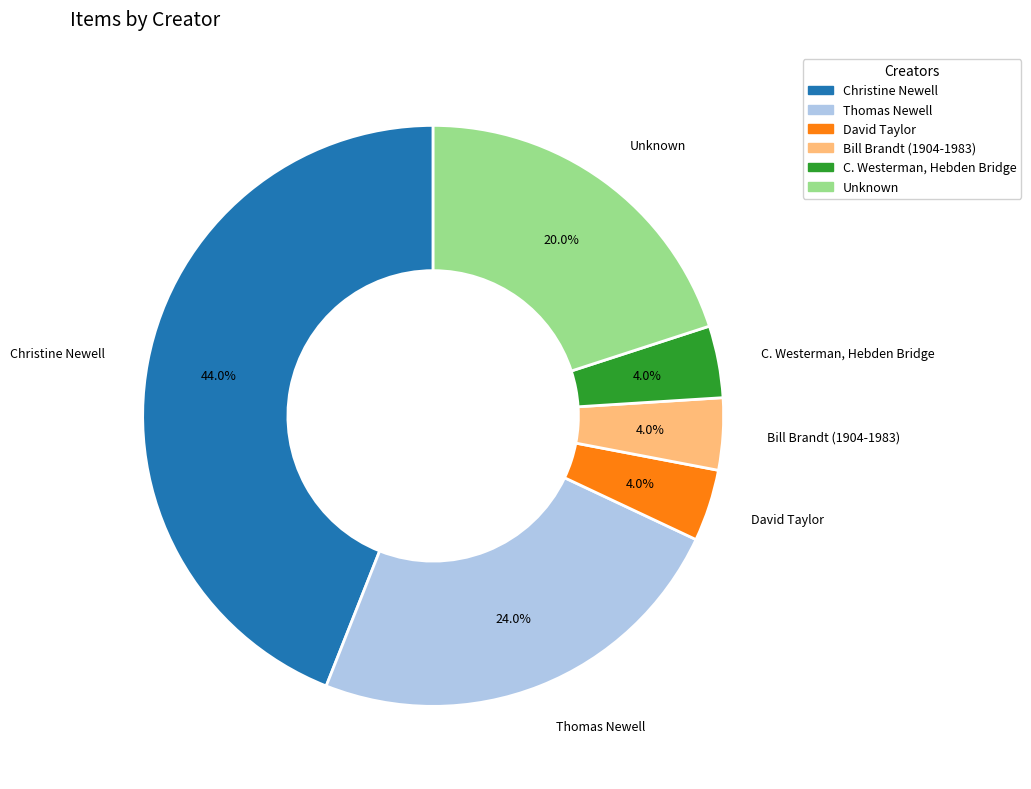

How many segments does this pie chart have?

6